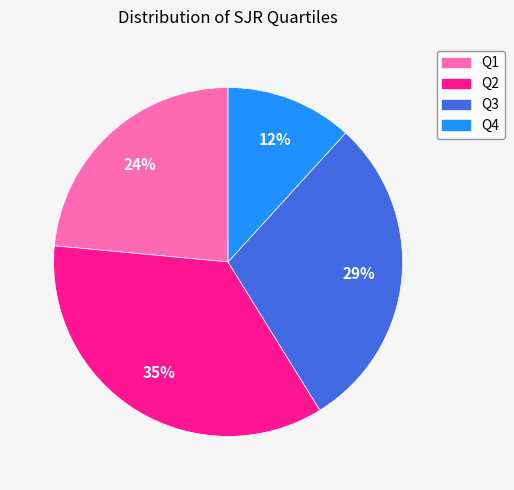

To the nearest percent, what is the average slice percentage?

25%